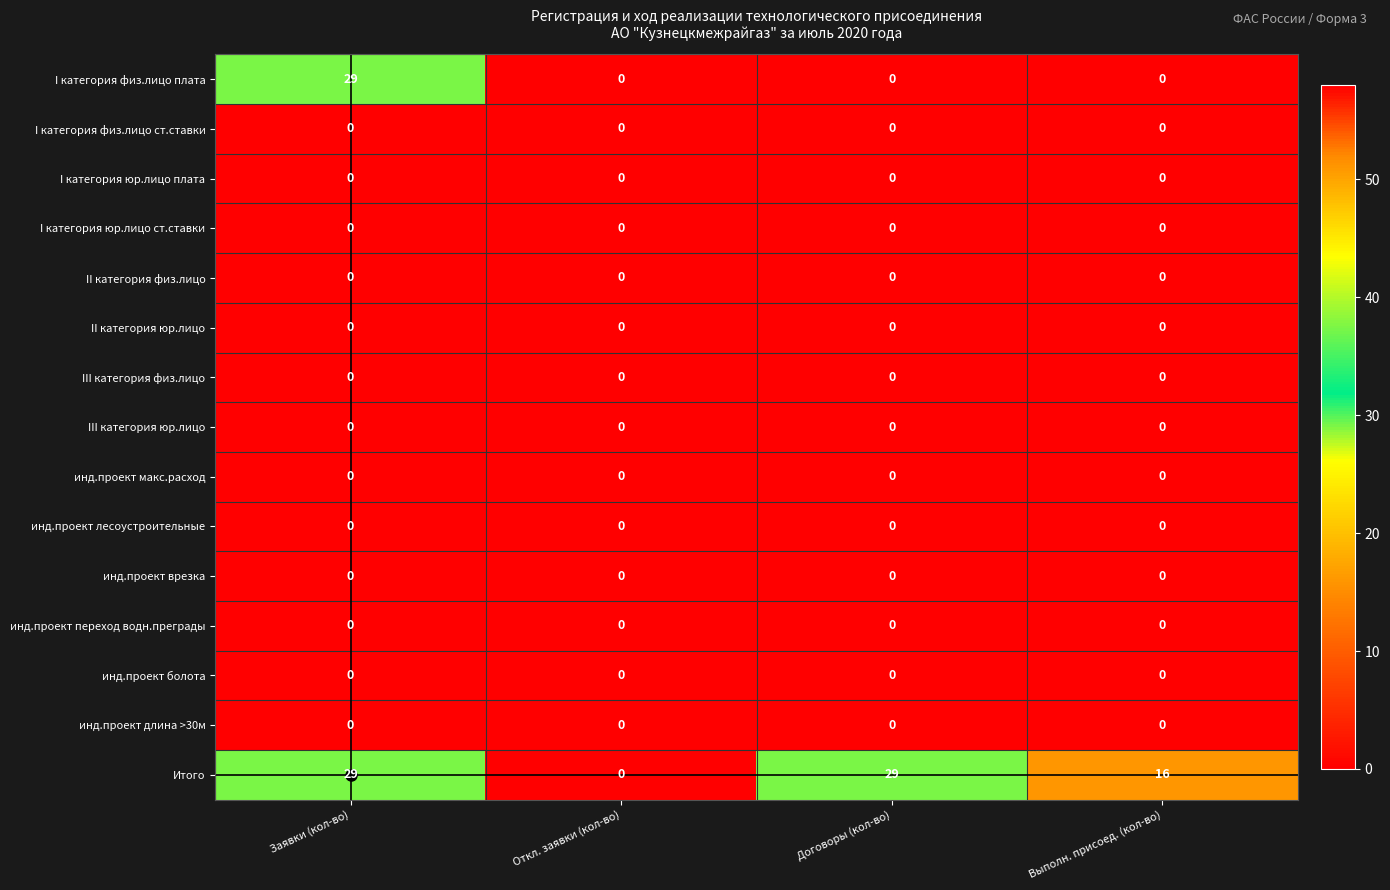

Count the I категория физ.лицо плата values in the range 0 to 29.

4